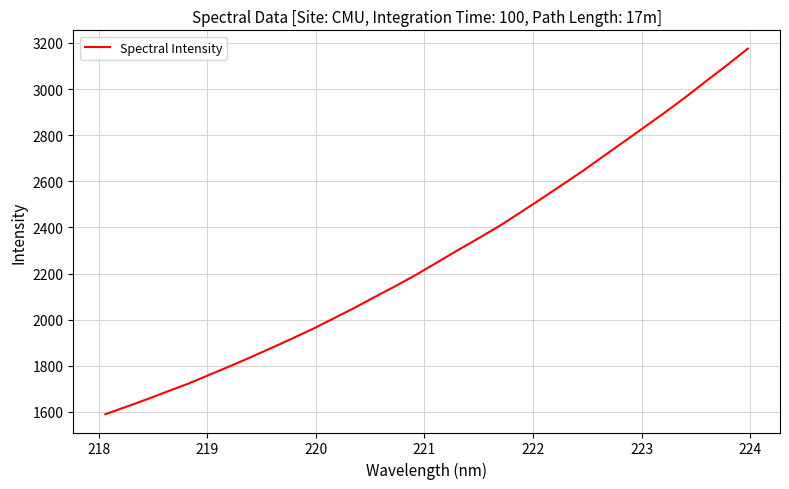

What is the difference between the maximum and minimum values?

1584.9